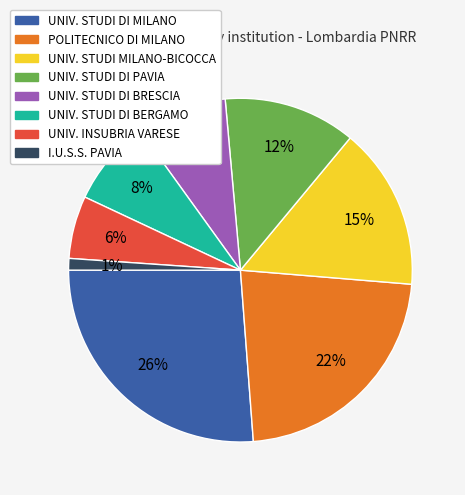

Is there any slice that represents more than half of the pie?

No